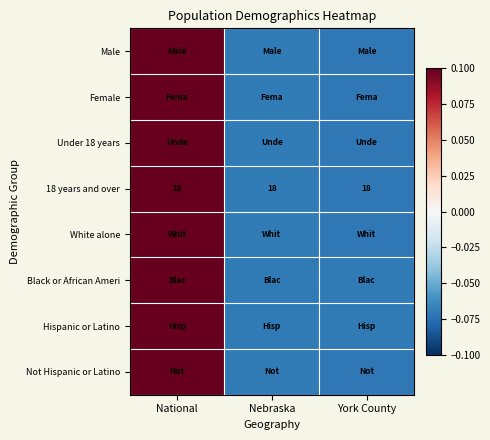

At how many categories does at least one series exceed 0?

1